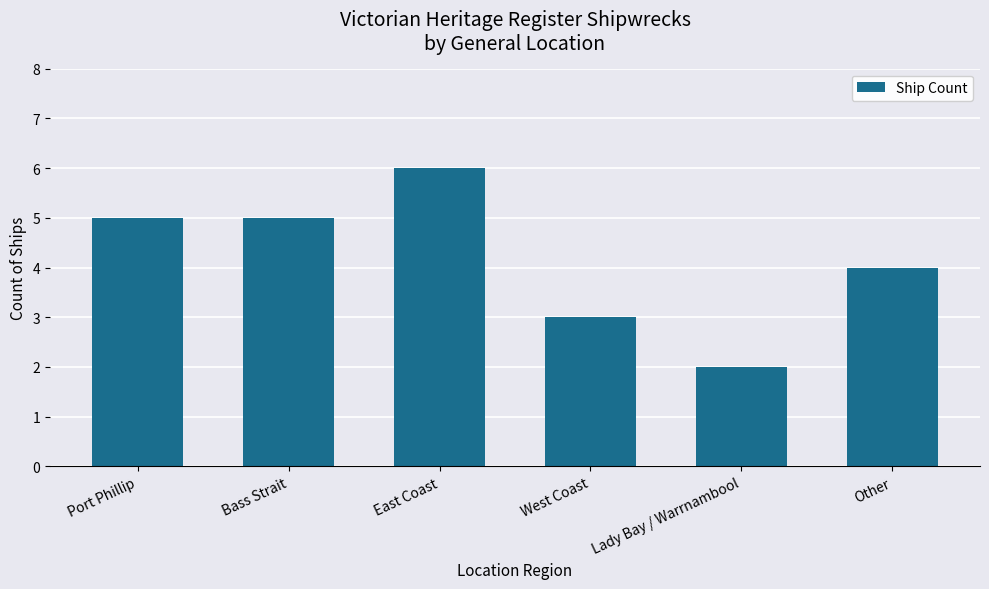

True or false: the data shows 2 at Other.

False